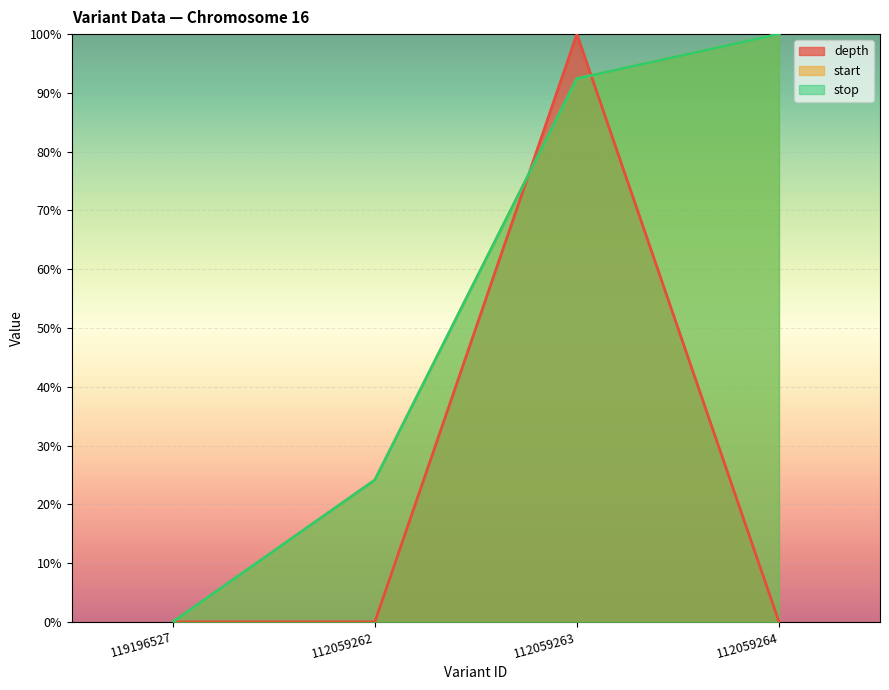

Count the number of categories in the chart.

4